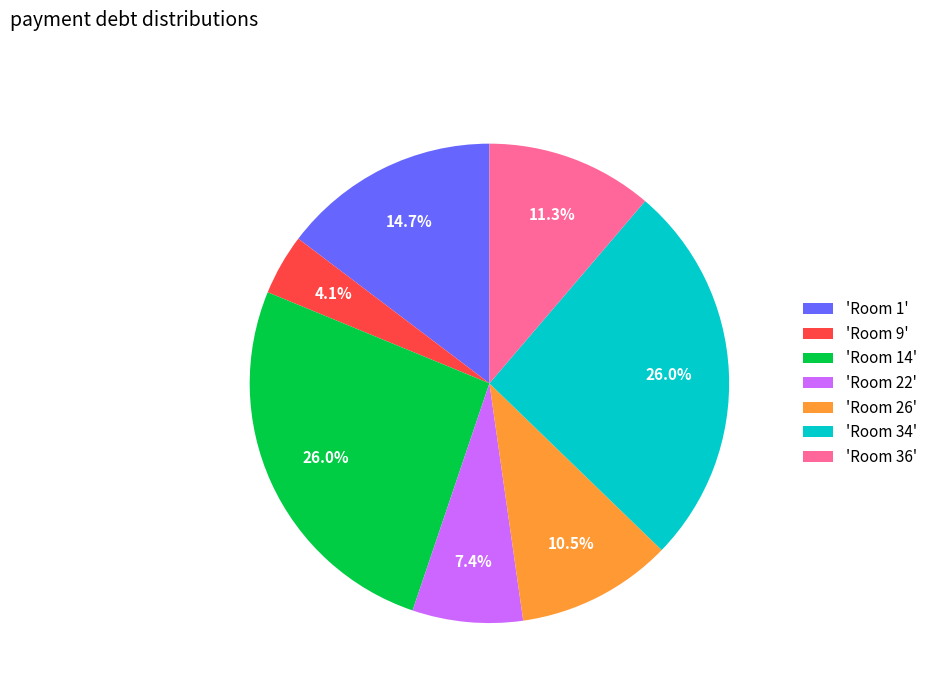

What percentage do 'Room 26' and 'Room 36' together represent?

21.8%